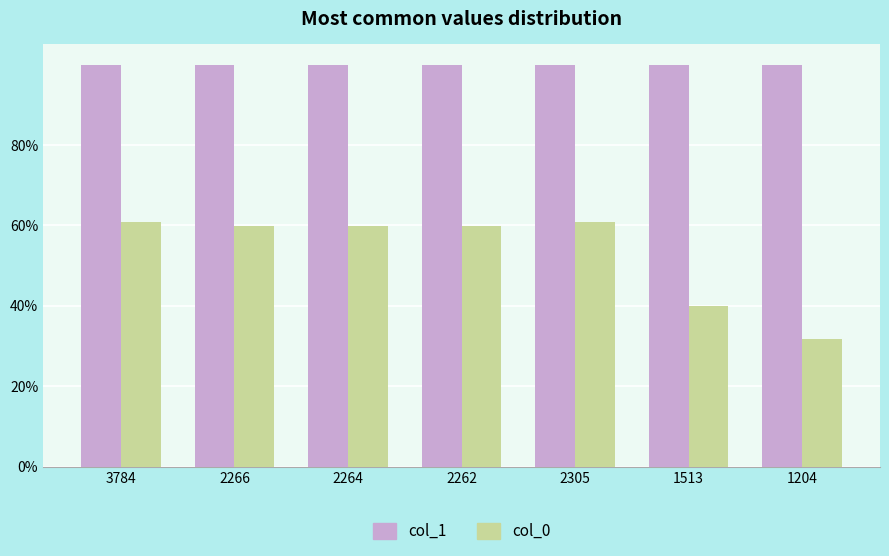

Are the bars grouped side by side (vs. stacked)?

Yes